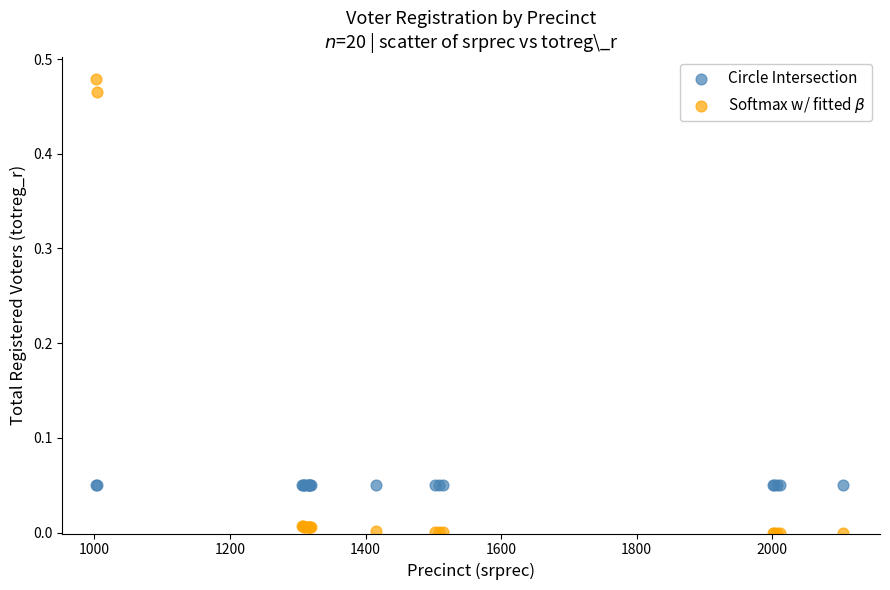

What are all the series names shown in the legend?

Circle Intersection, Softmax w/ fitted $\beta$